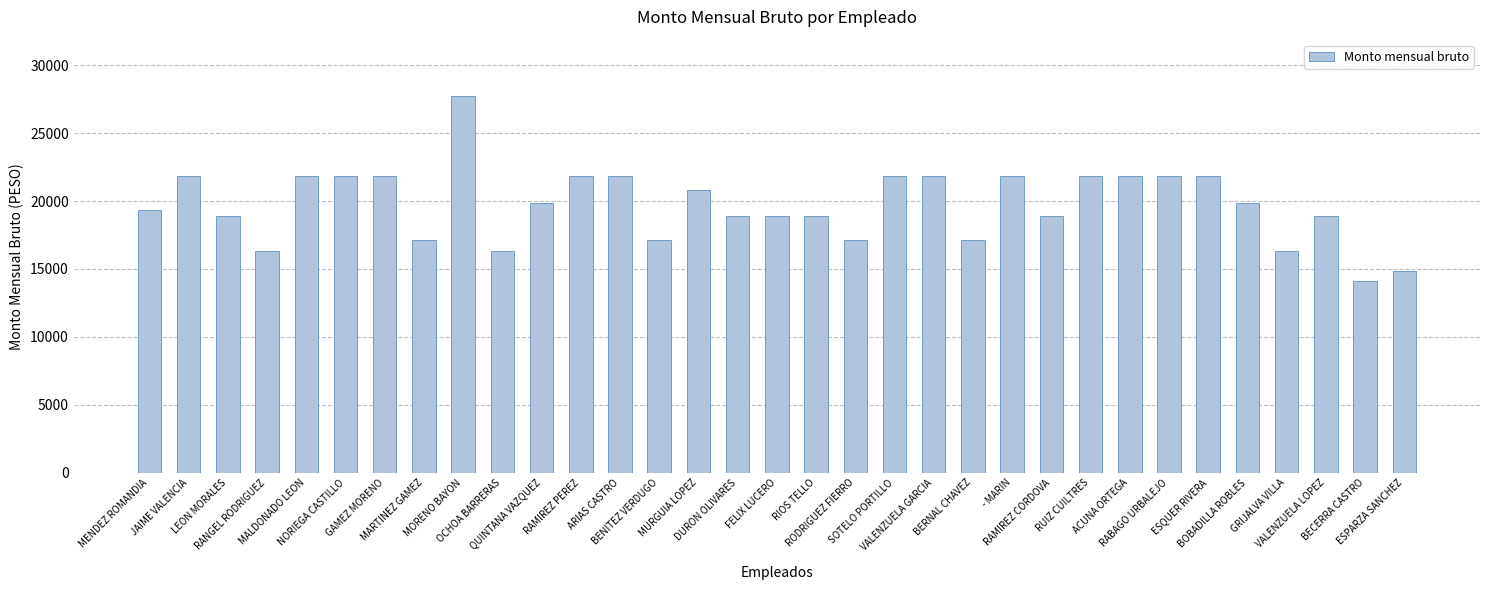

Count the number of values greater than 19835.

17